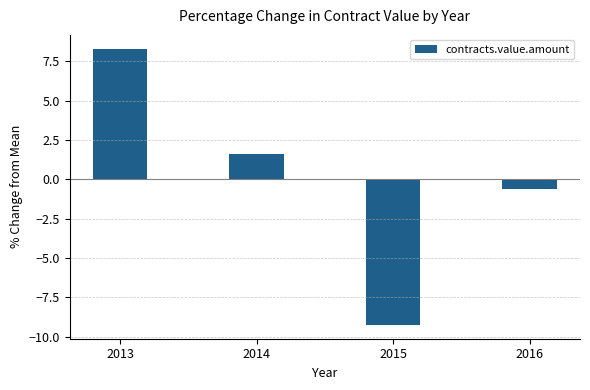

What is the greatest value displayed?

8.3